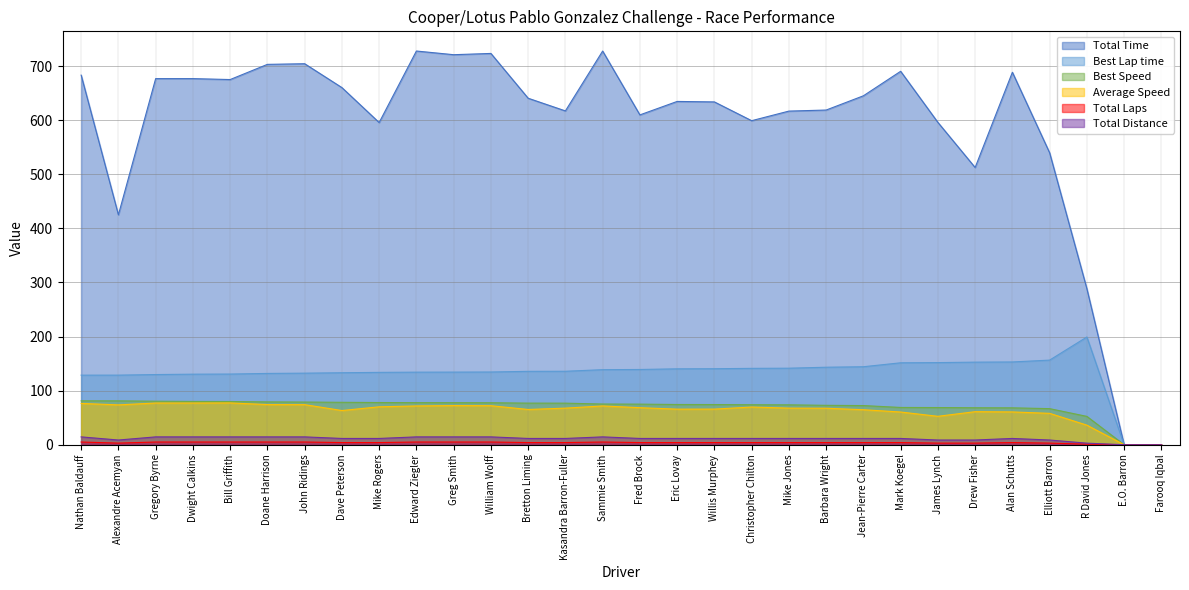

Does the chart have visible grid lines?

Yes